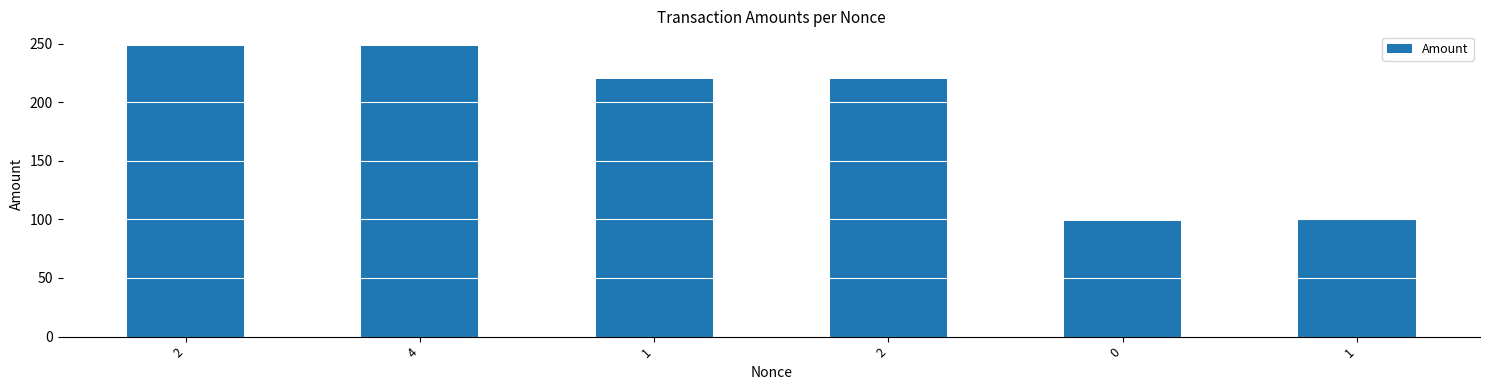

True or false: the data shows 100.0 at 1.

True